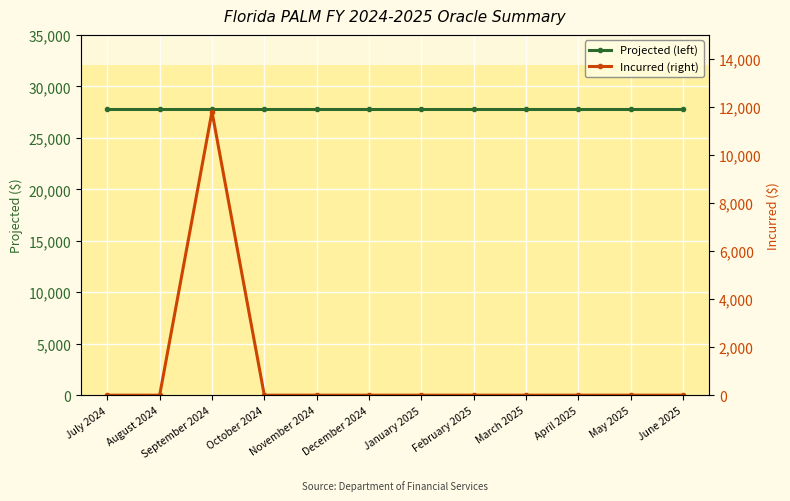

At which category is the sum across all series the highest?

September 2024